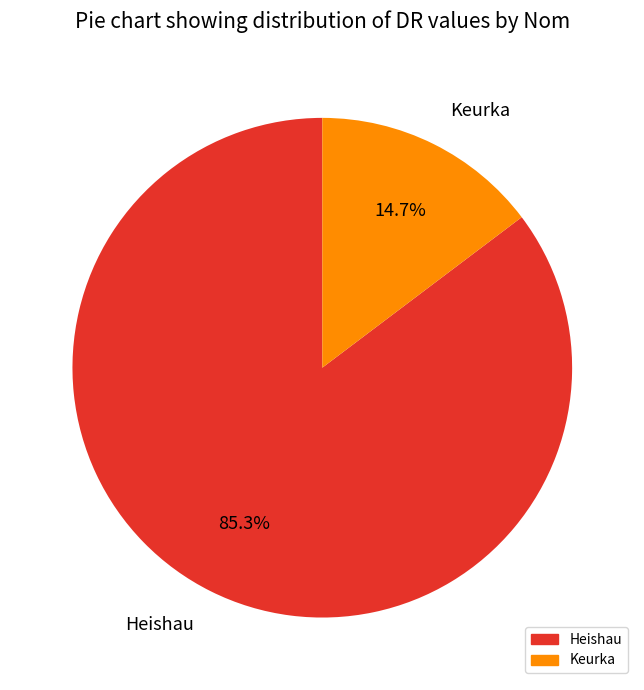

Which slice is the largest?

Heishau